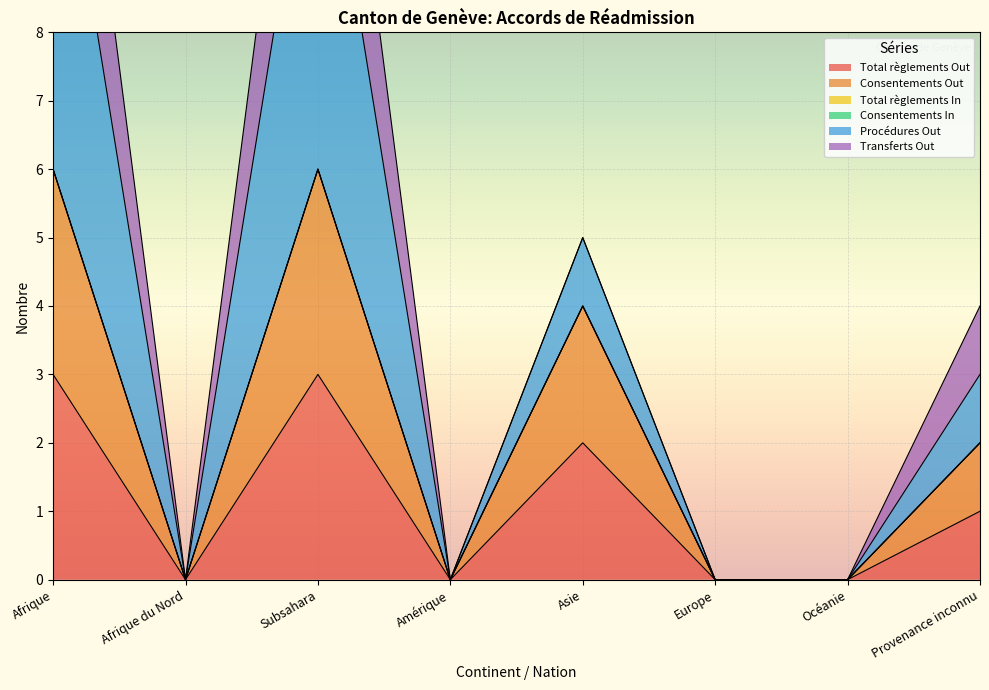

True or false: Total règlements Out has a value of 0 at Amérique.

True